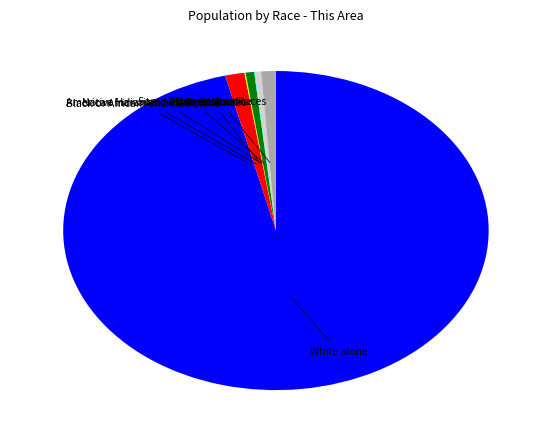

Do Black or African American alone and Some Other Race alone together represent more than half of the pie?

No